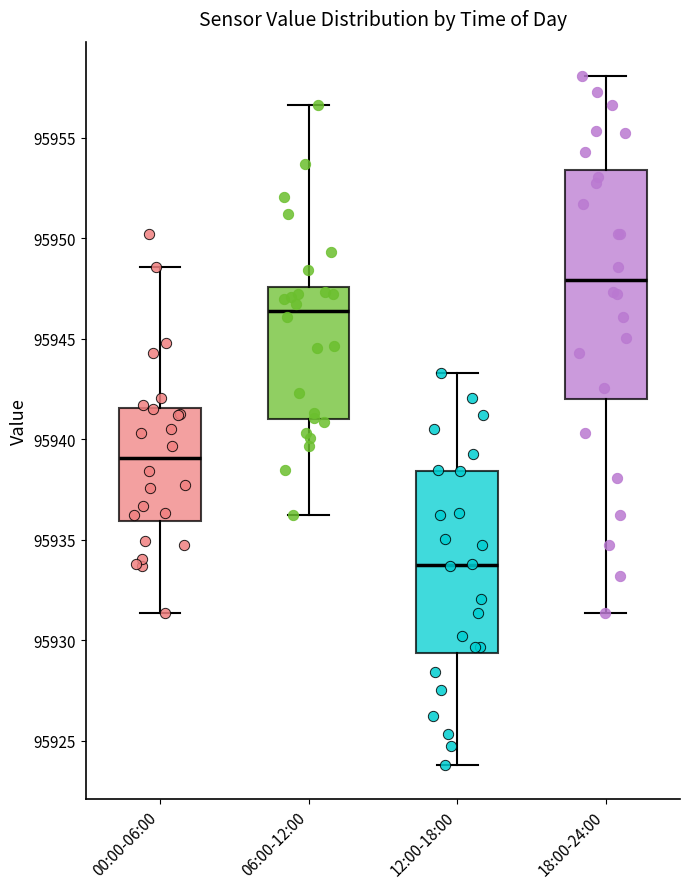

Reading left to right, read every box against the y-axis: the position of its median line, the range the box covers, and the ends of its whiskers. The values are not printed on the chart, so give them approximately, as read against the axis.

00:00-06:00: median 95939.0, box 95936.0 to 95941.5, whiskers 95931.5 to 95948.5
06:00-12:00: median 95946.5, box 95941.0 to 95947.5, whiskers 95936.0 to 95956.5
12:00-18:00: median 95934.0, box 95929.5 to 95938.5, whiskers 95924.0 to 95943.5
18:00-24:00: median 95948.0, box 95942.0 to 95953.5, whiskers 95931.5 to 95958.0